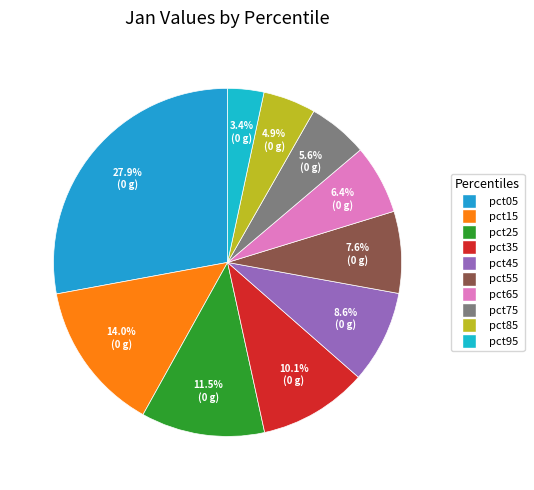

Does pct65 account for over 50% of the chart?

No